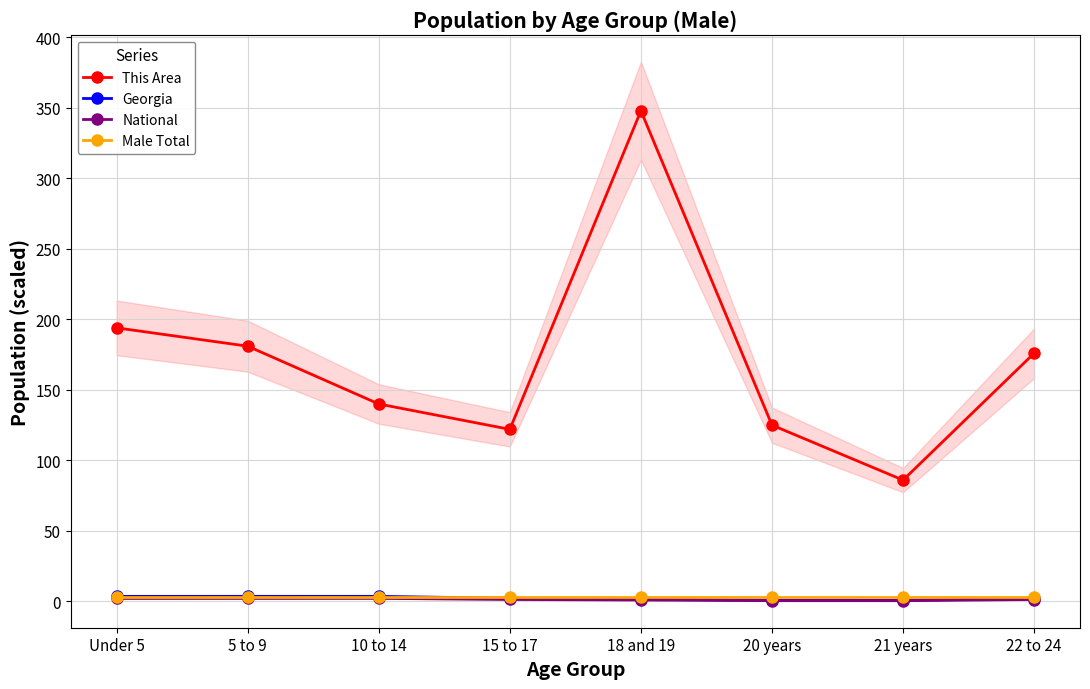

Which label corresponds to the smallest value in the chart?

21 years